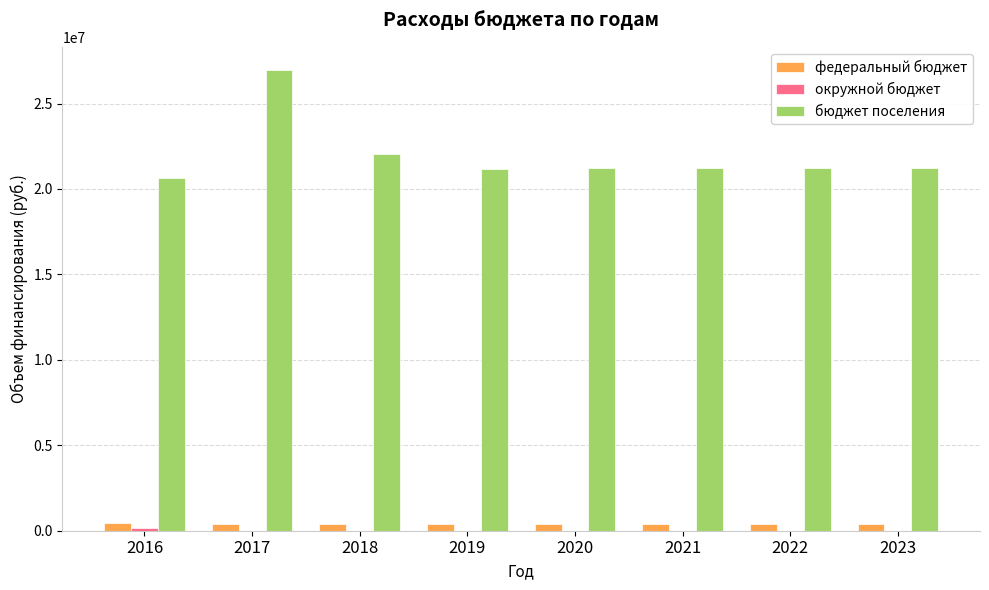

What is the greatest value displayed?

26971233.9